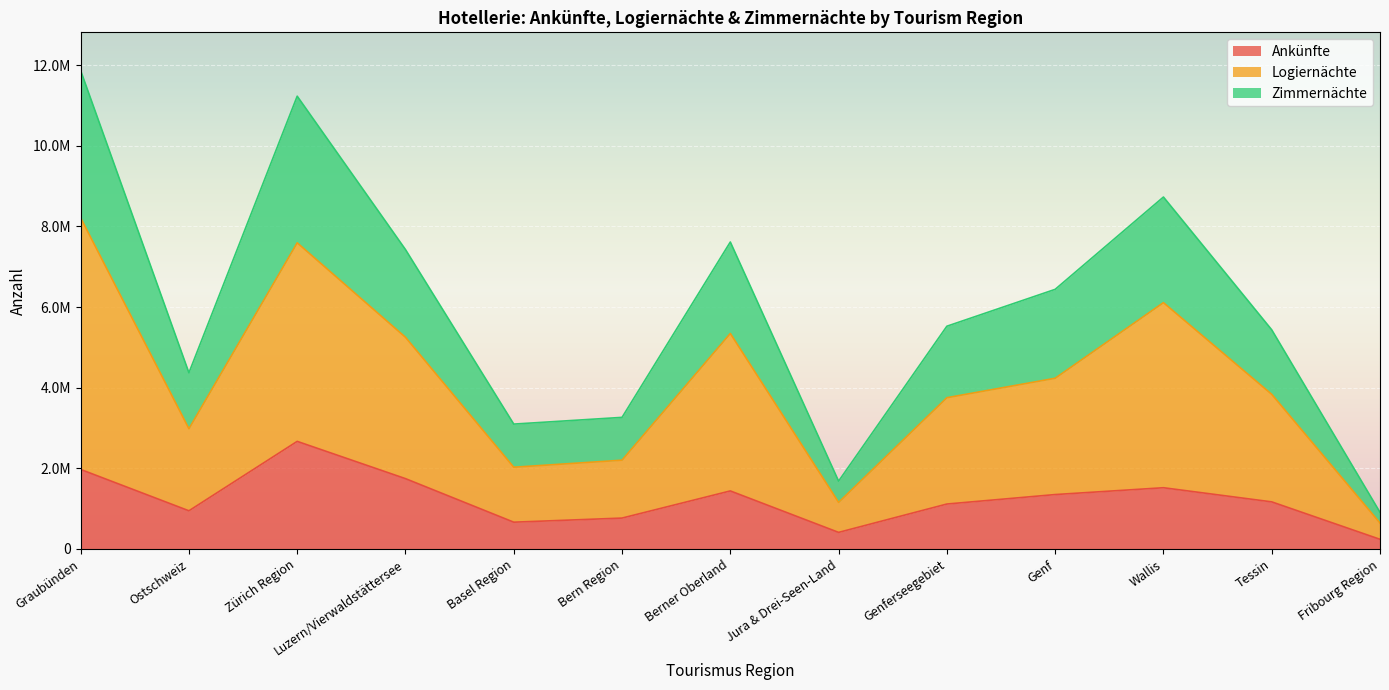

Does the chart display data point markers on the line(s)?

No